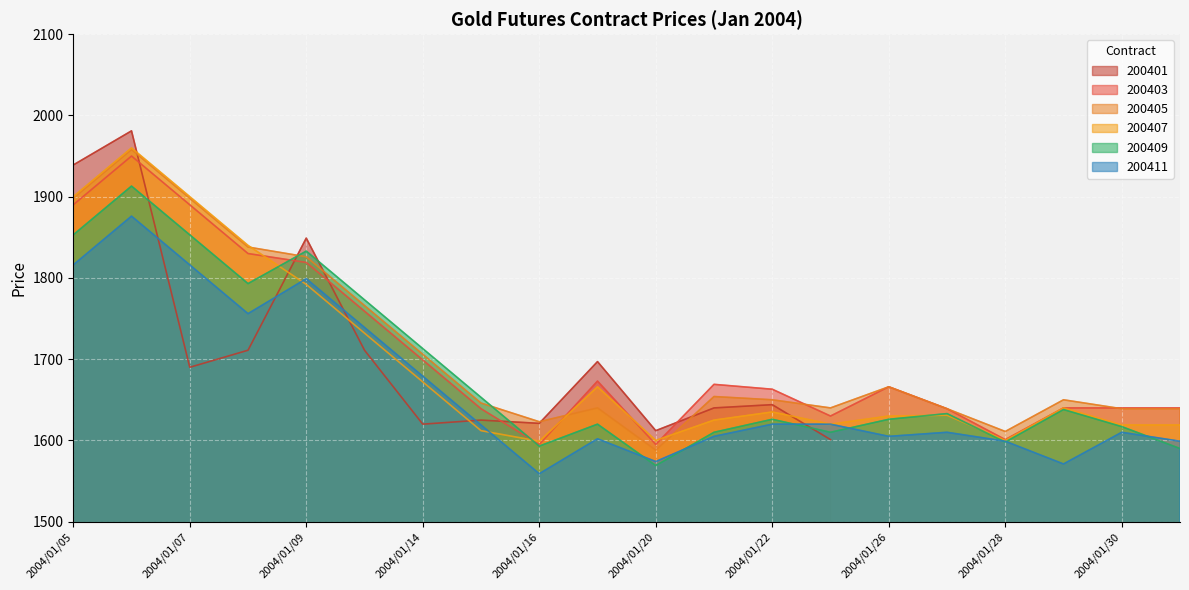

True or false: 200405 and 200409 cross at least once.

True